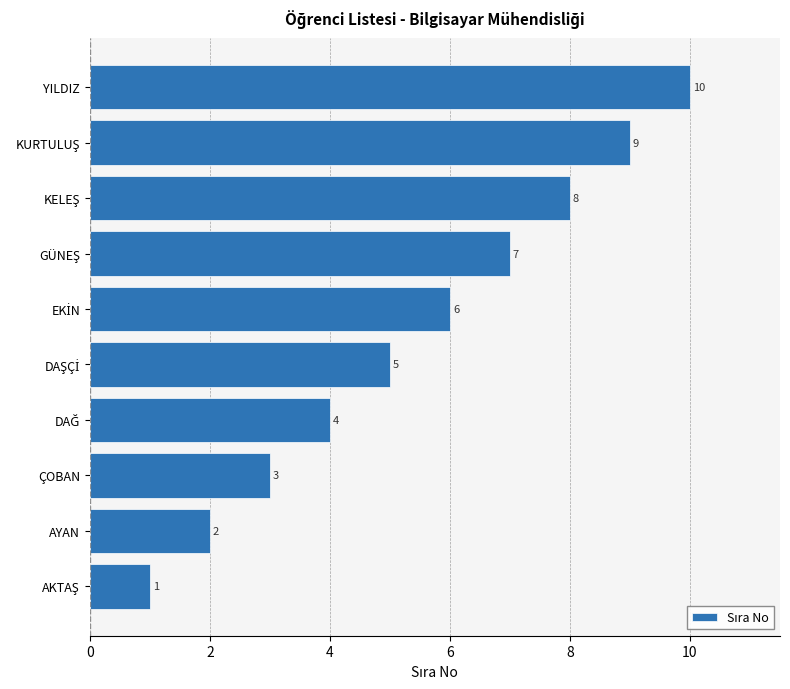

How many values are between 3 and 8?

6